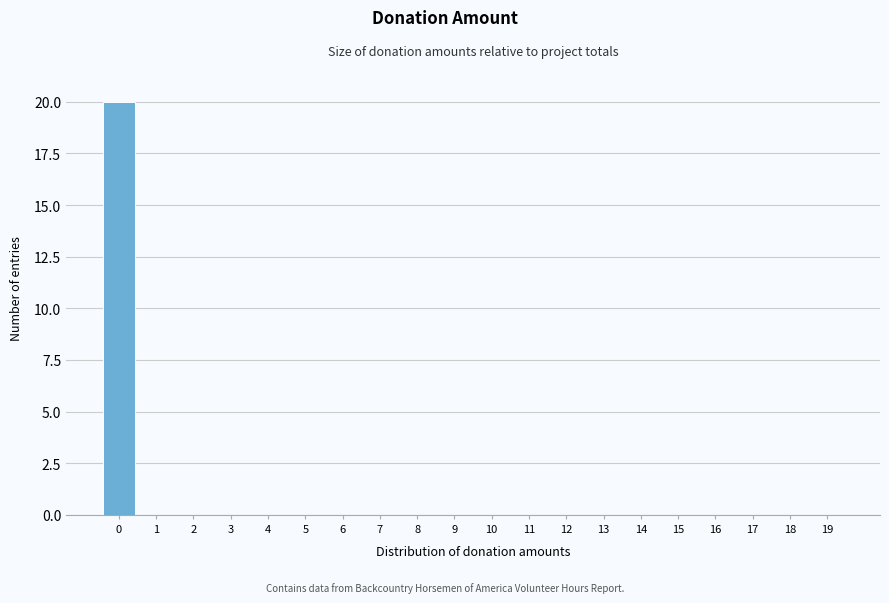

Reading left to right, extract all data points from this chart.

0=20	1=0	2=0	3=0	4=0	5=0	6=0	7=0	8=0	9=0	10=0	11=0	12=0	13=0	14=0	15=0	16=0	17=0	18=0	19=0